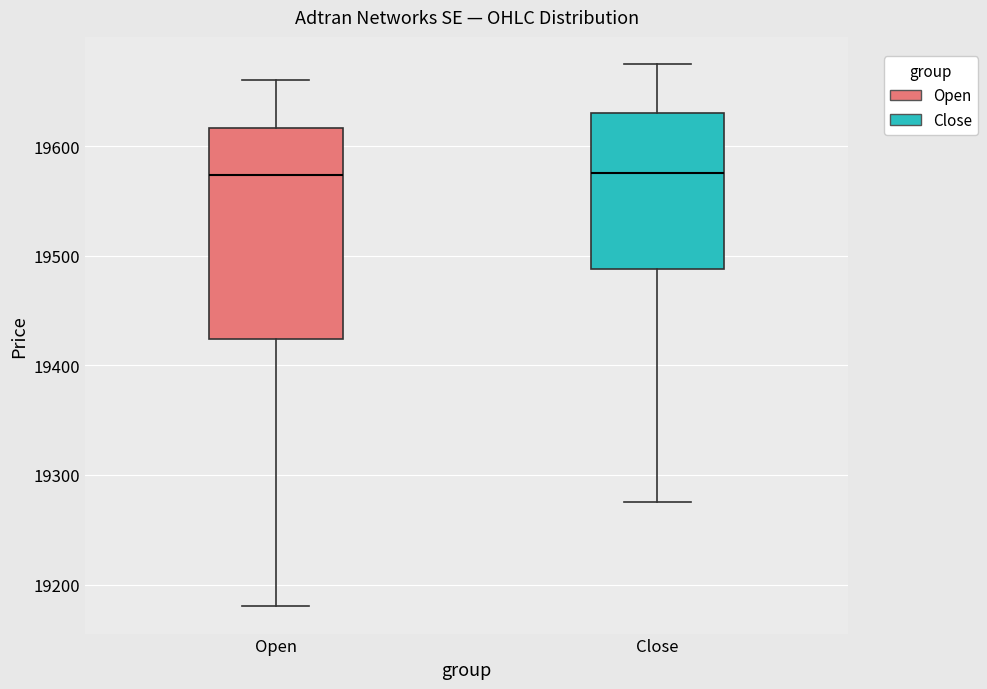

Reading left to right, transcribe this box plot: for each box, give where its median line is, the range the box spans, and where its two whiskers end, as read against the y-axis. The values are not printed on the chart, so give them approximately, as read against the axis.

Open: median 19570, box 19420 to 19620, whiskers 19180 to 19660
Close: median 19580, box 19490 to 19630, whiskers 19280 to 19680